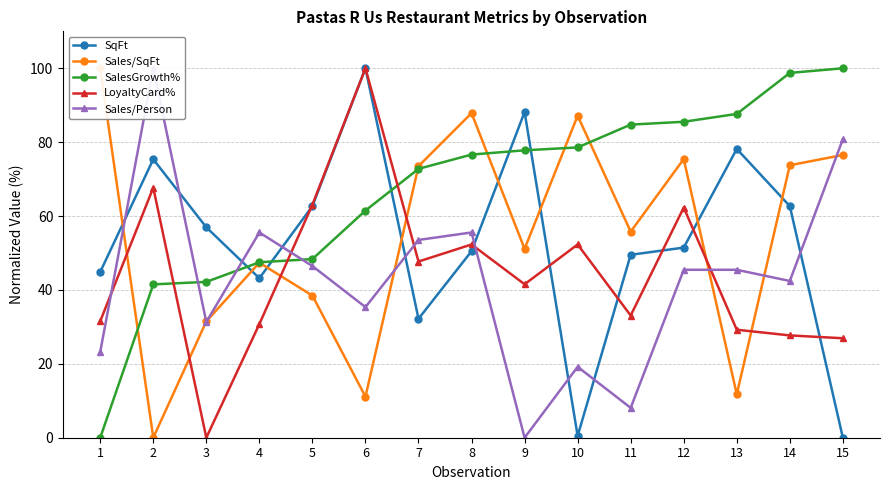

What is the greatest value displayed?

100.0